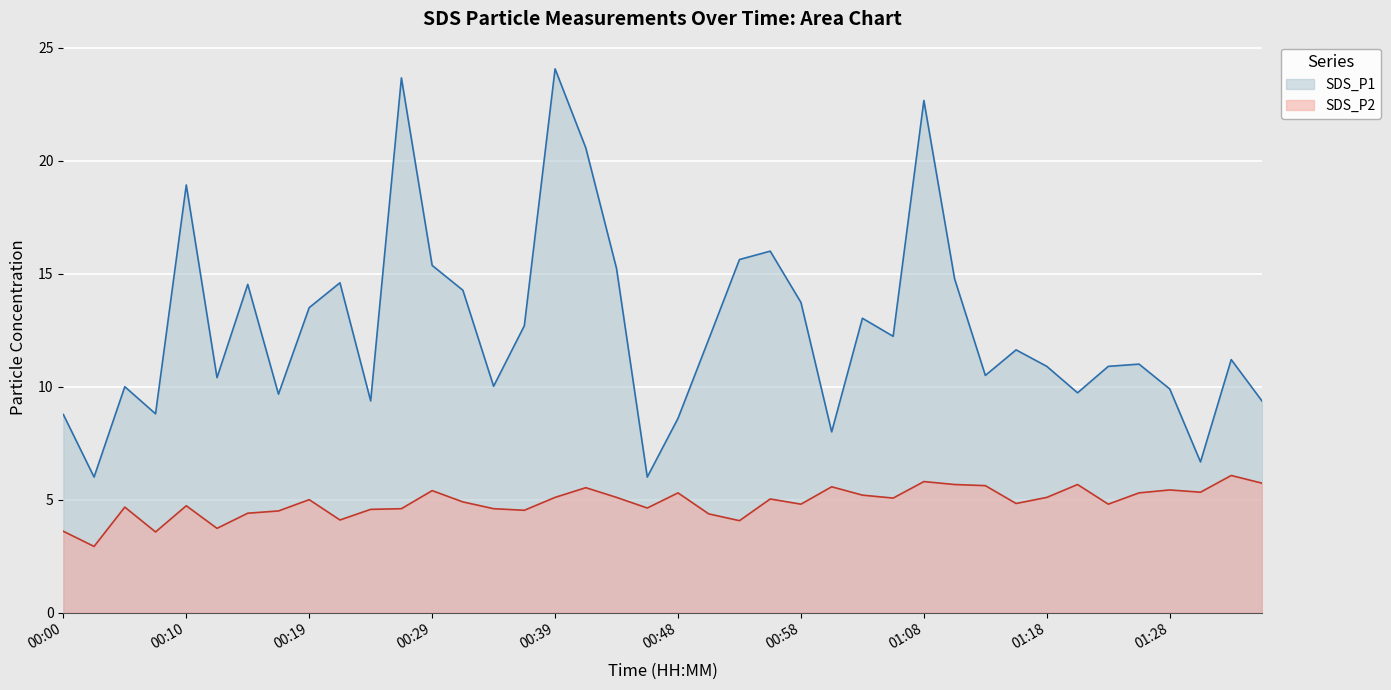

Reading left to right, list all the values displayed in this chart.

SDS_P1: 8.8	6.0	10.0	8.8	18.9	10.4	14.5	9.7	13.5	14.6	9.4	23.7	15.4	14.3	10.0	12.7	24.1	20.6	15.2	6.0	8.6	12.1	15.6	16.0	13.7	8.0	13.0	12.2	22.7	14.8	10.5	11.6	10.9	9.7	10.9	11.0	9.9	6.7	11.2	9.4
SDS_P2: 3.6	2.9	4.7	3.6	4.7	3.7	4.4	4.5	5.0	4.1	4.6	4.6	5.4	4.9	4.6	4.5	5.1	5.5	5.1	4.6	5.3	4.4	4.1	5.0	4.8	5.6	5.2	5.1	5.8	5.7	5.6	4.8	5.1	5.7	4.8	5.3	5.4	5.3	6.1	5.7